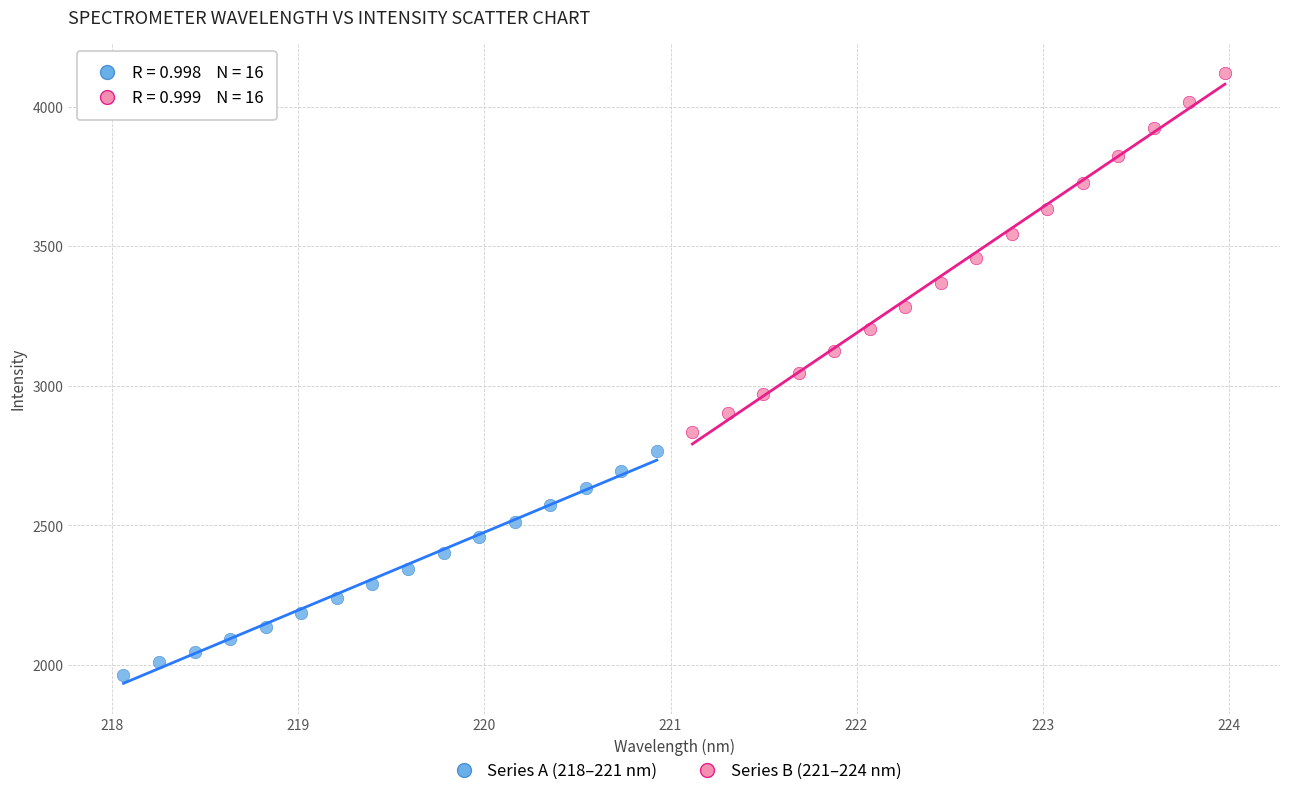

Which series has the largest Y range (max minus min)?

Series B (221–224 nm)